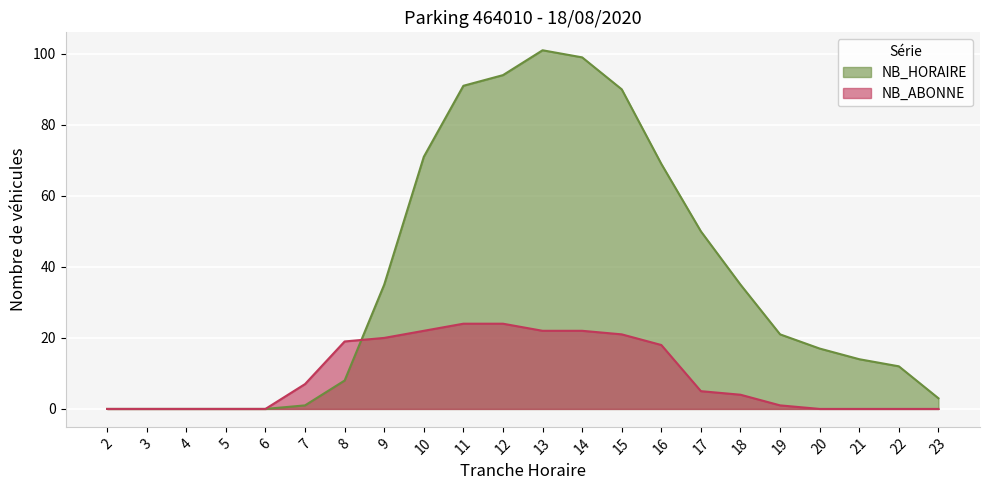

True or false: NB_HORAIRE has more than 1 interior local peaks.

False